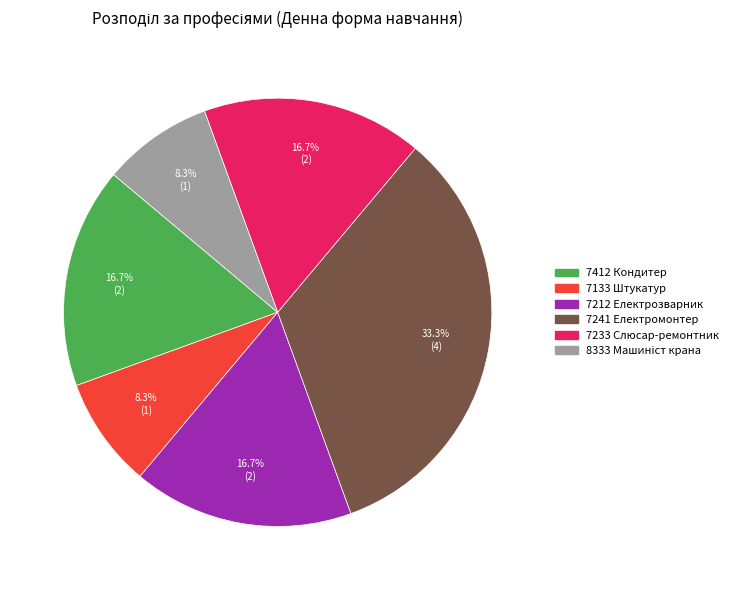

True or false: 7133 Штукатур accounts for 15% of the total.

False